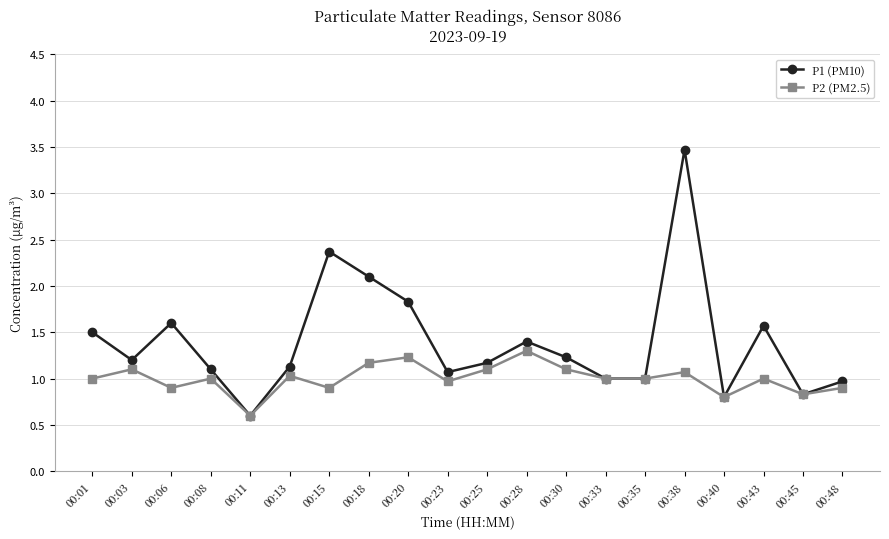

Rank the series at 00:20 from lowest to highest value.

P2 (PM2.5), P1 (PM10)